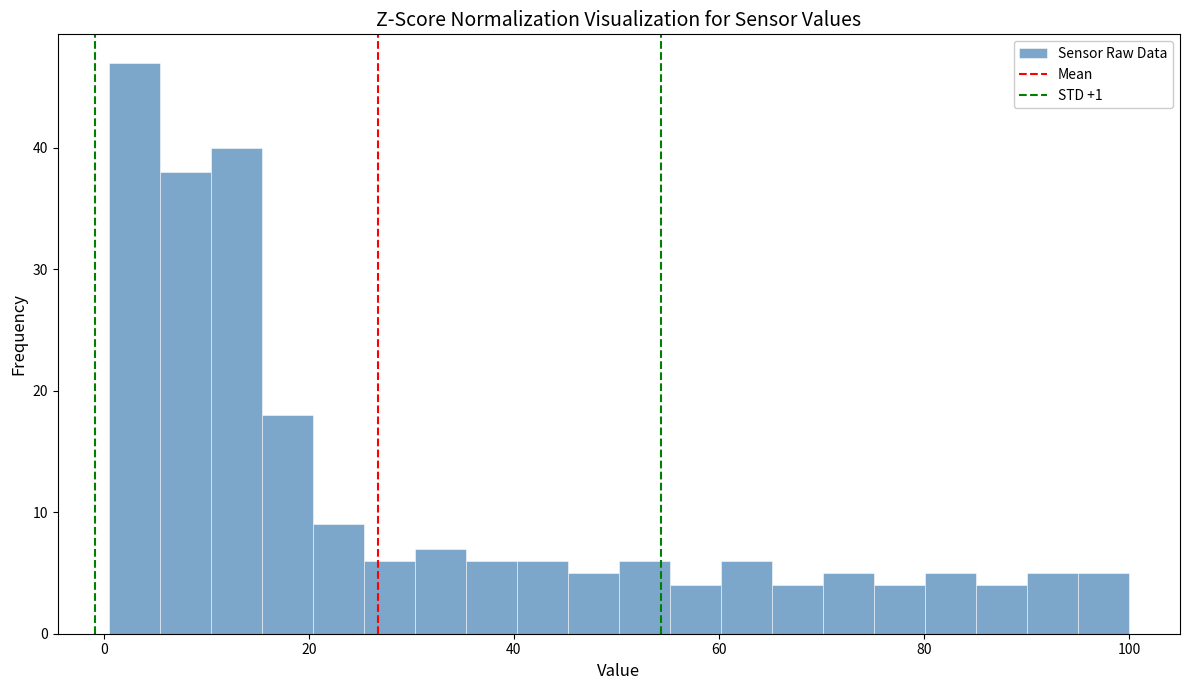

Around what value on the x-axis is the tallest bar? Give the approximate position of its centre, as read against the axis.

2